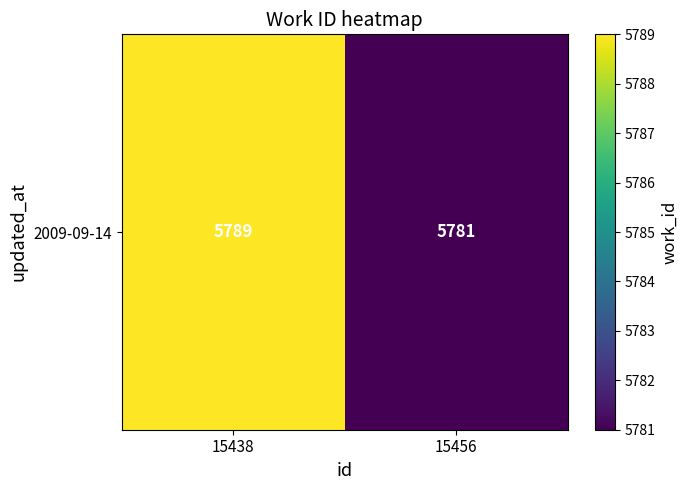

What is the difference between the maximum and minimum values?

8